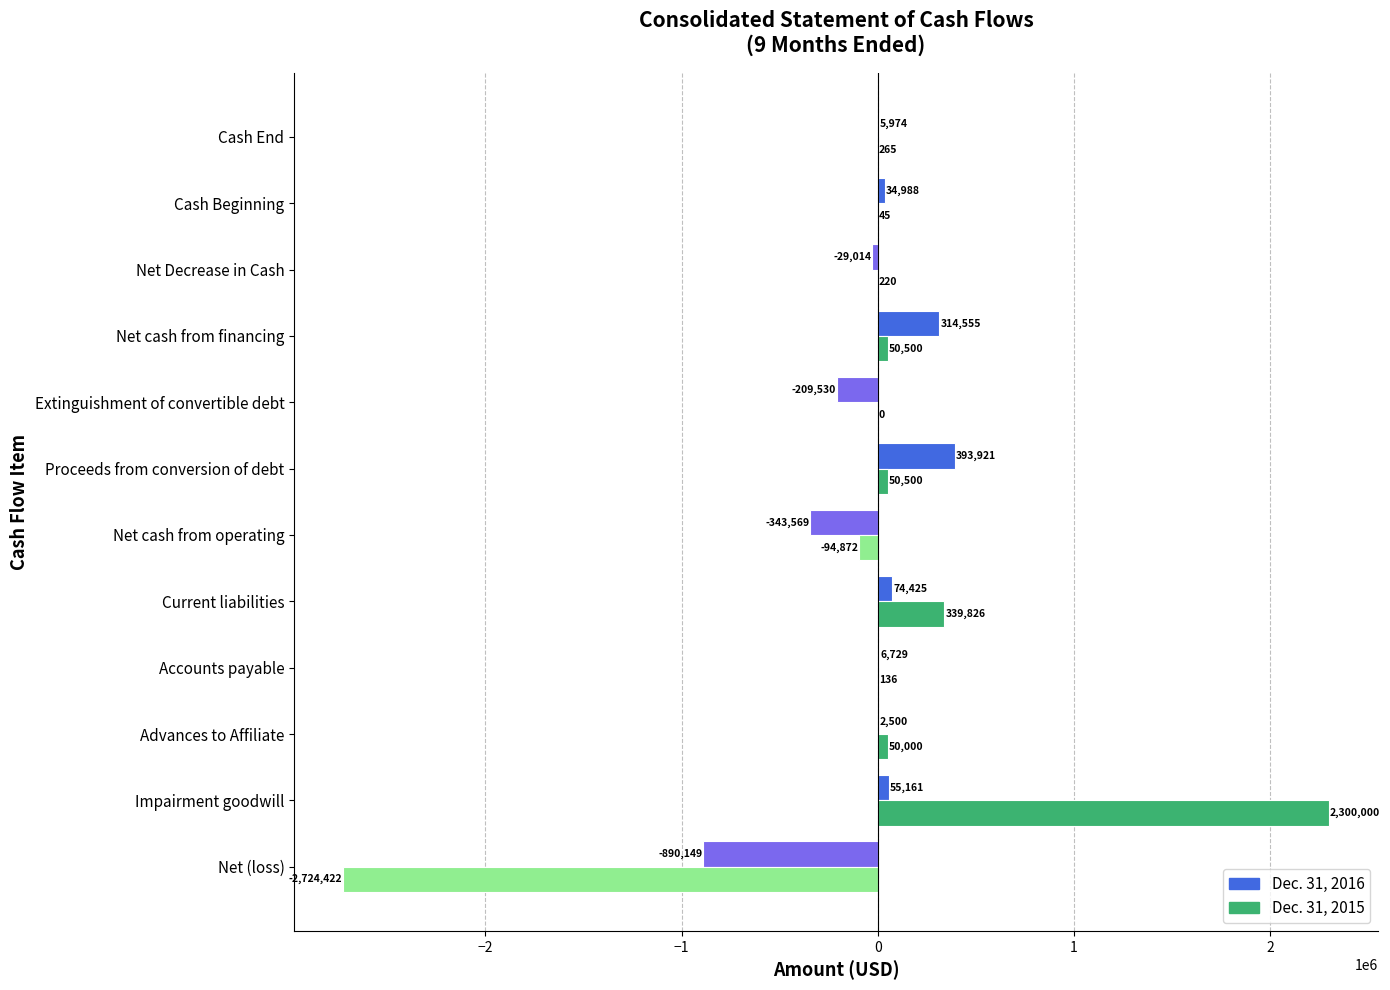

Where is Dec. 31, 2015 nearest to the value -212211?

Net cash from operating